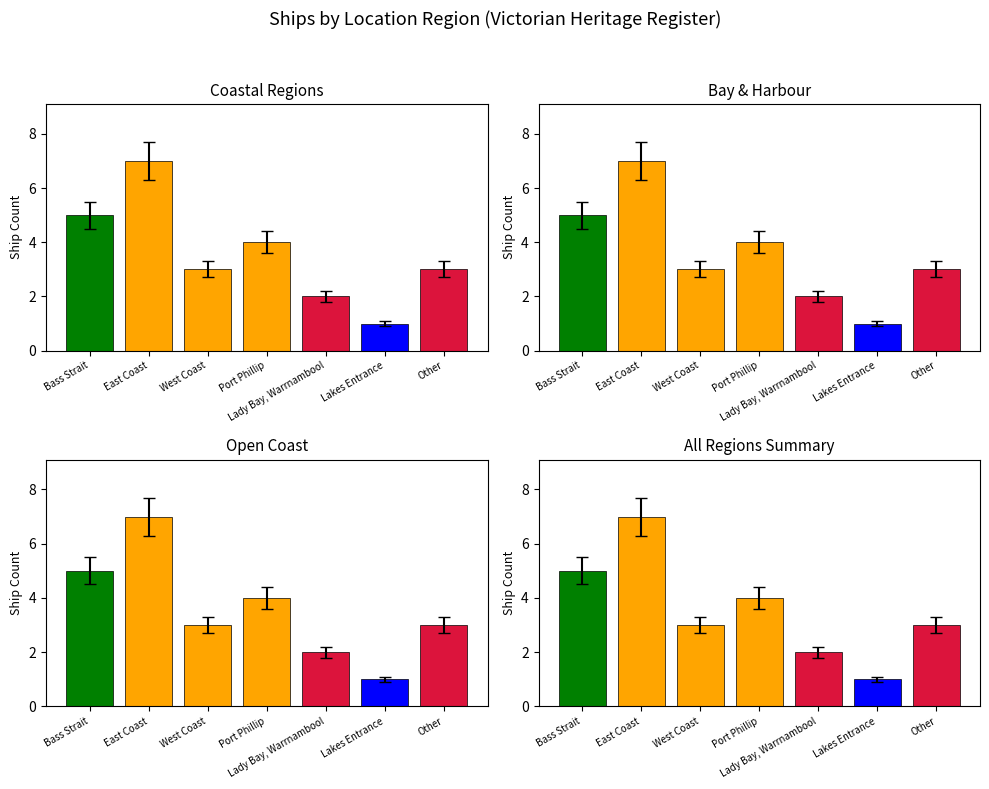

Which has a higher value, Lady Bay, Warrnambool or Other?

Other